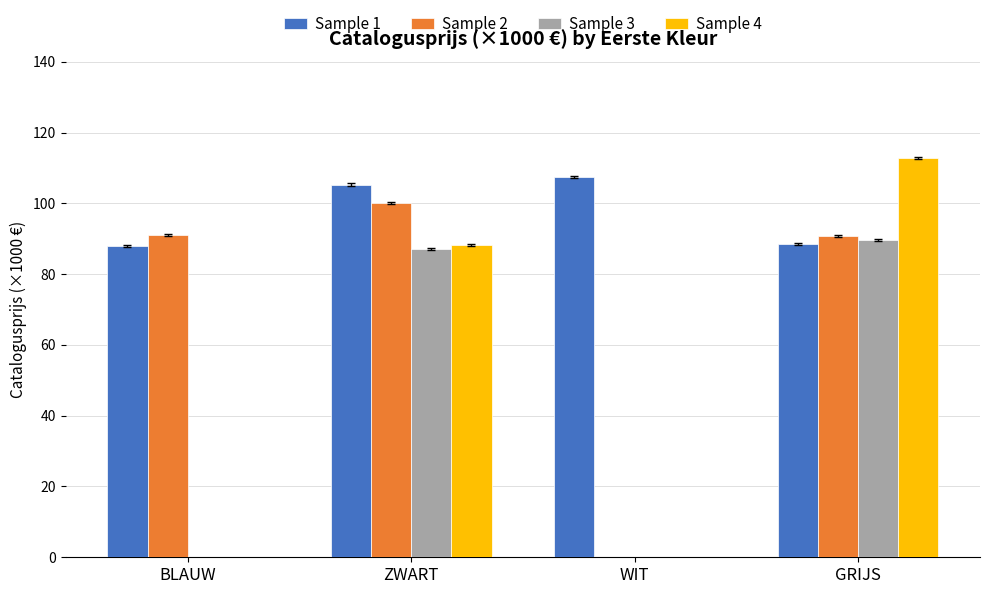

Which series has the largest total across all categories?

Sample 1